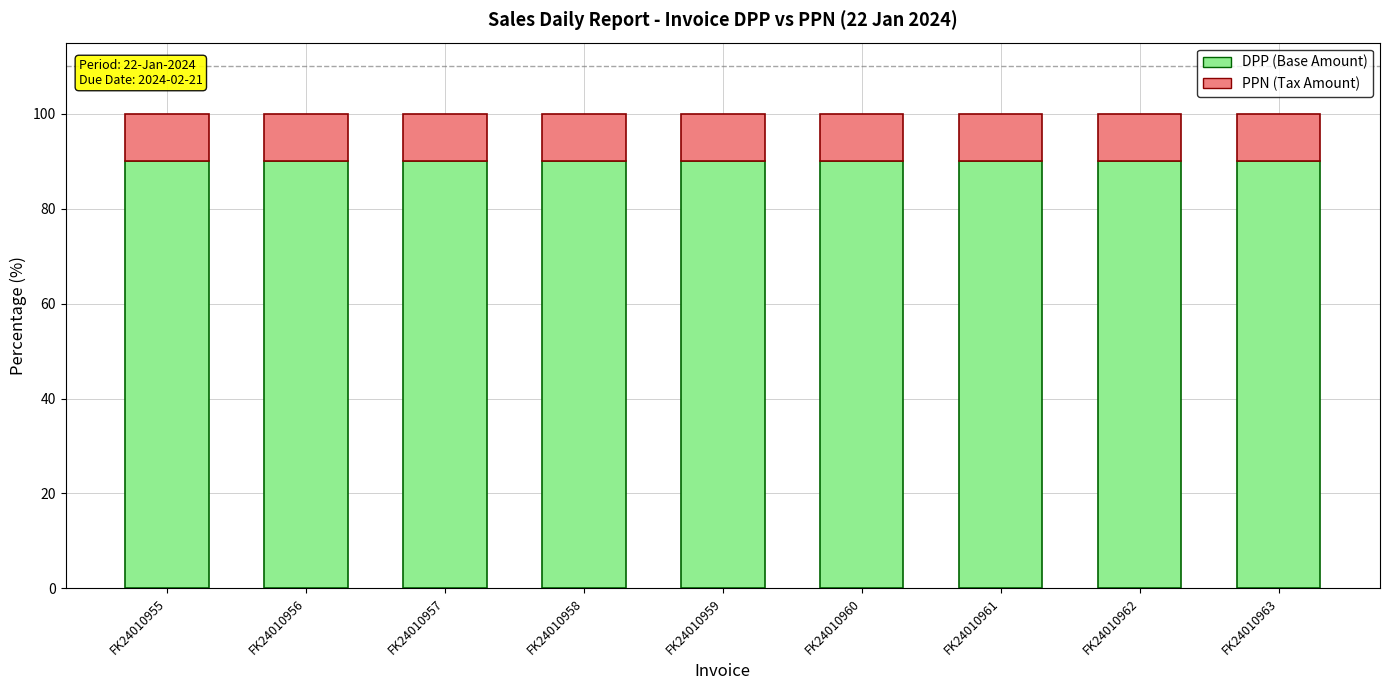

What is the average value of the DPP (Base Amount) series?

90.1